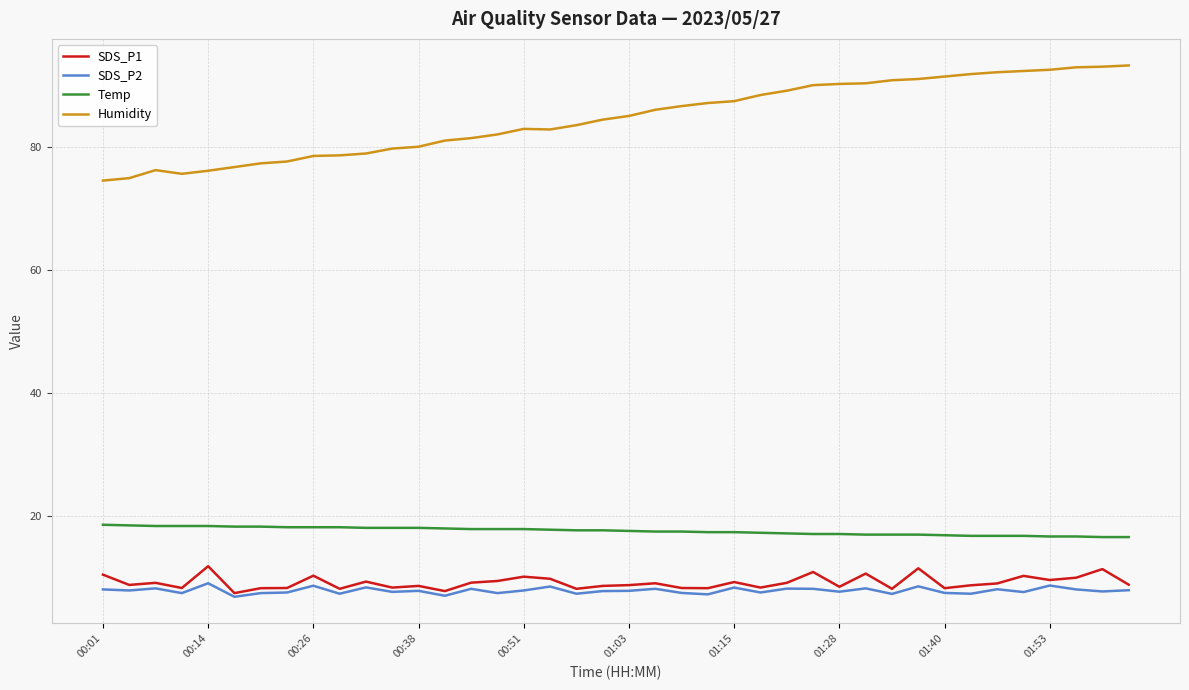

Which series has the largest range (max minus min)?

Humidity